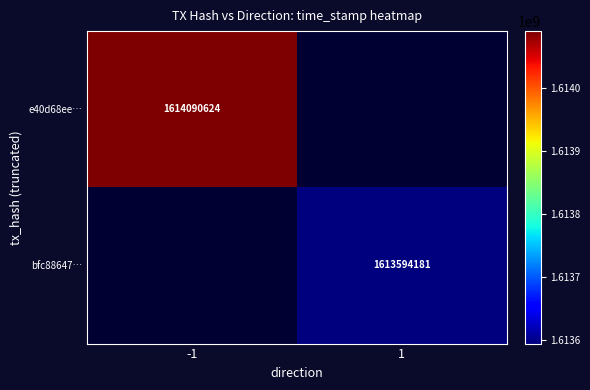

The bfc88647… series shows 1613594181 at 1. True or false?

True